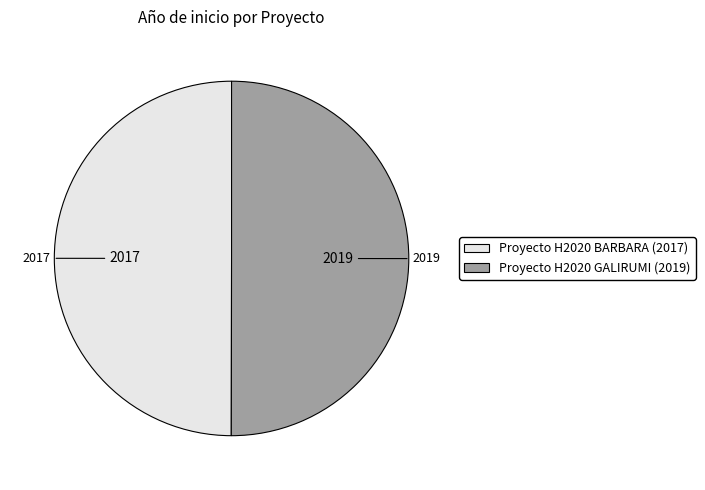

Combined, do Proyecto H2020 BARBARA and Proyecto H2020 GALIRUMI account for over 50%?

Yes